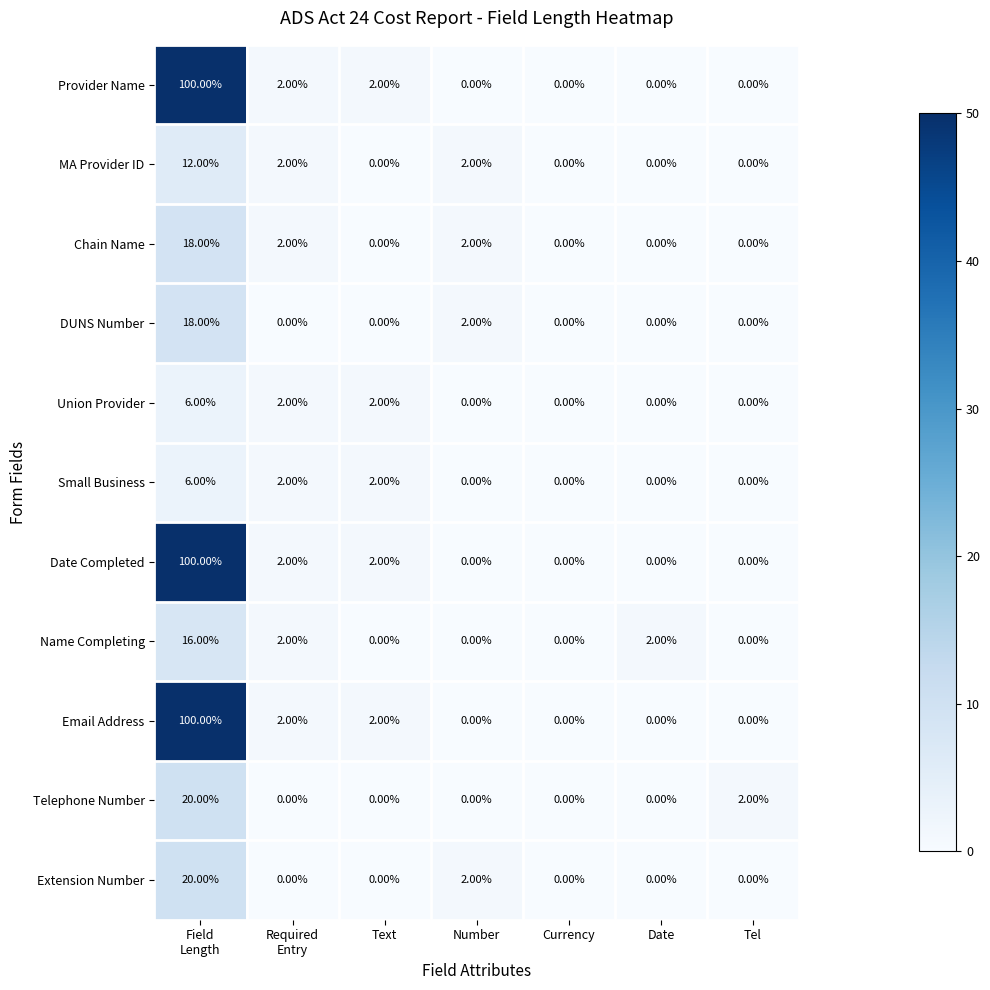

What is the sum of all Chain Name values?

22